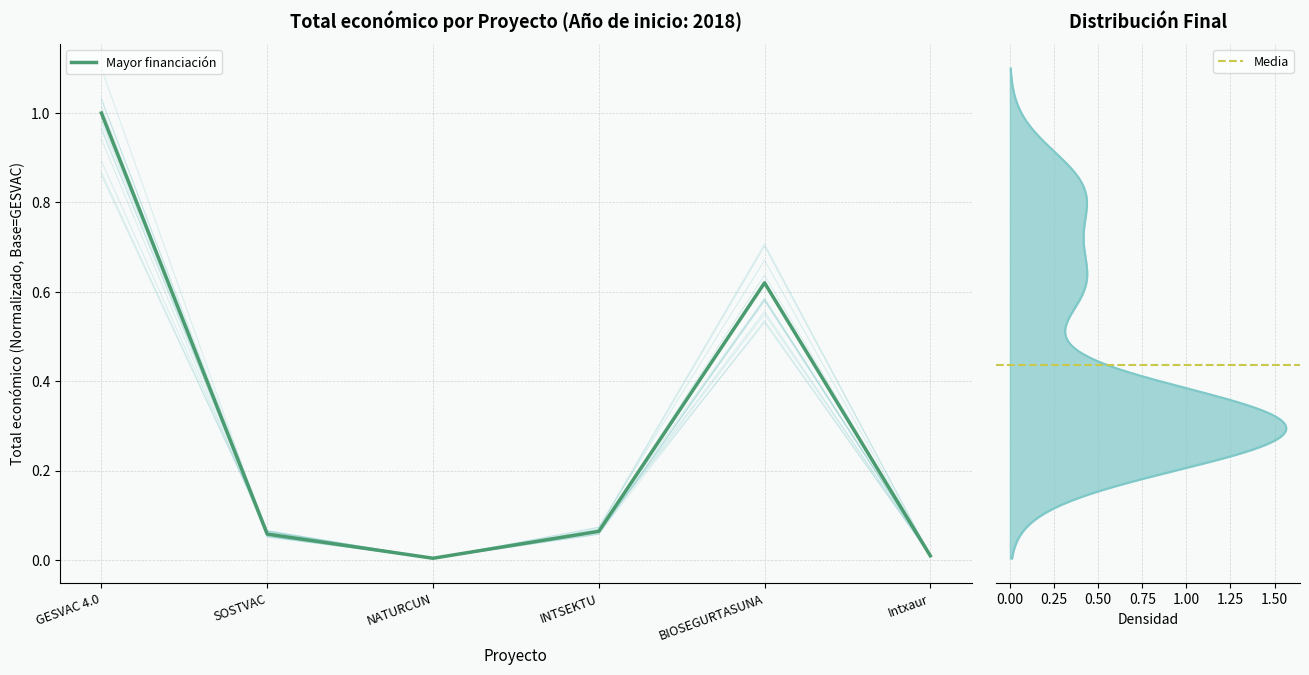

How many lines are shown in the chart?

1